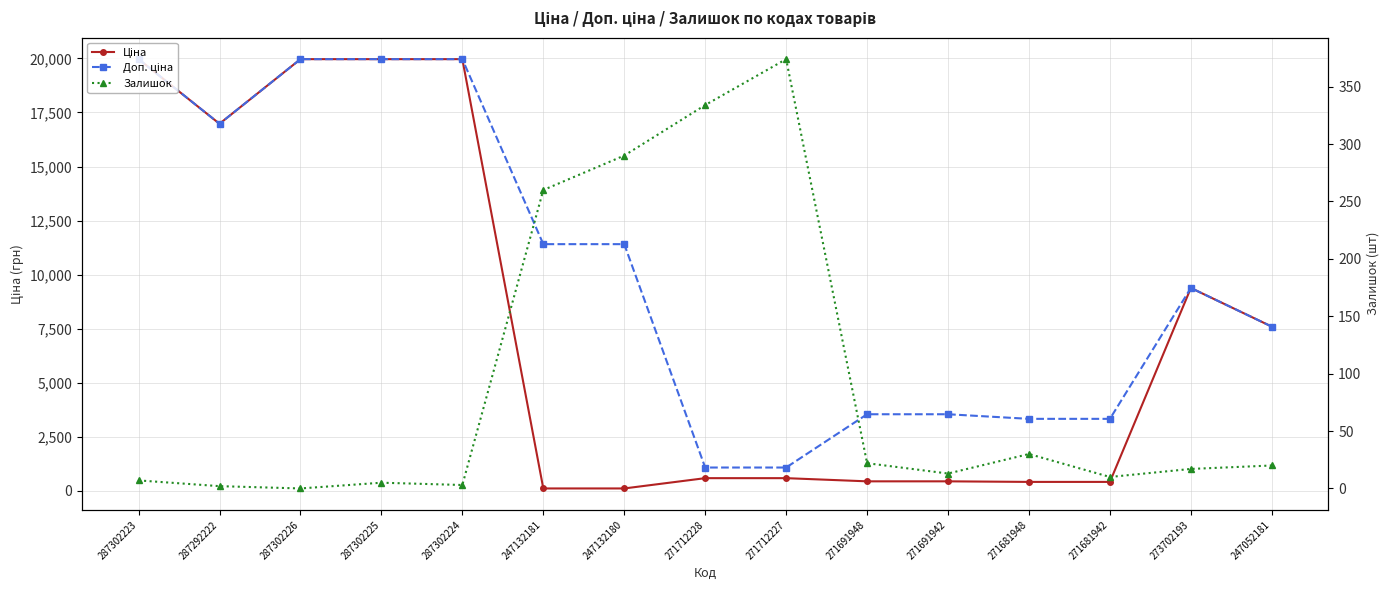

True or false: Доп. ціна and Ціна intersect in this chart.

False